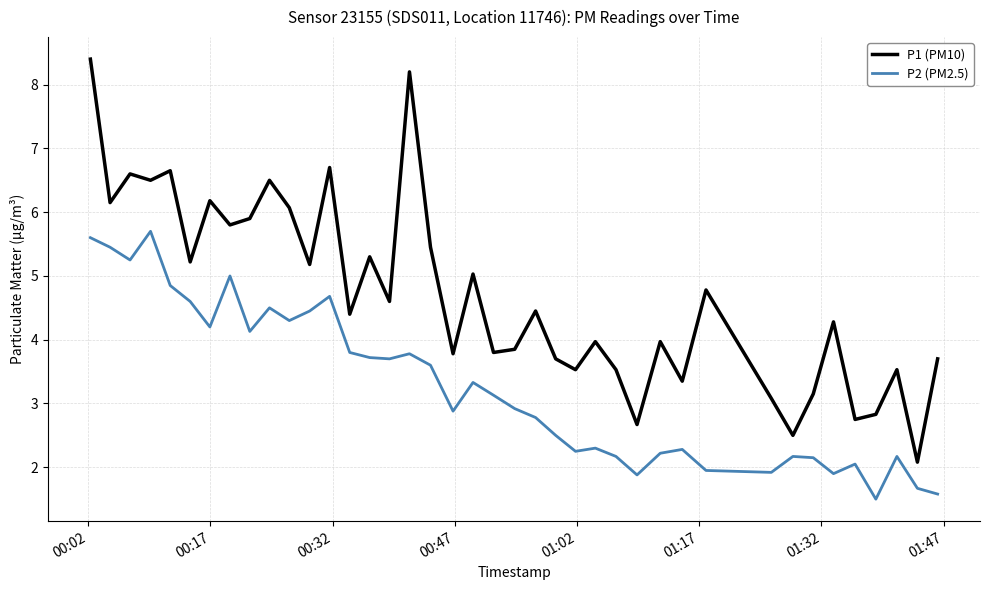

True or false: P1 (PM10) has more than 1 interior local peaks.

True